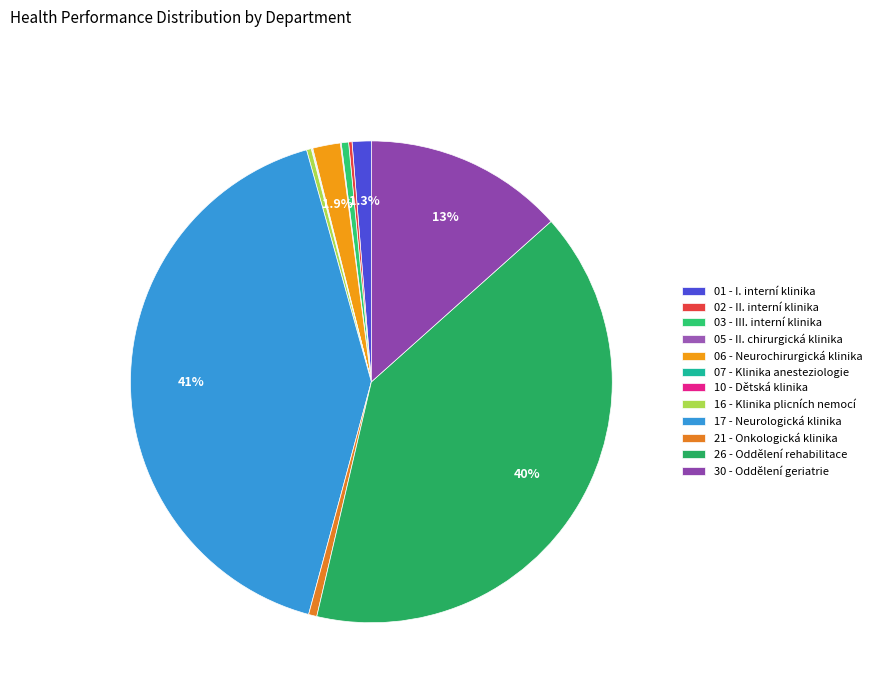

Rank the categories by value from lowest to highest.

10 - Dětská klinika, 05 - II. chirurgická klinika, 07 - Klinika anesteziologie, 02 - II. interní klinika, 16 - Klinika plicních nemocí, 03 - III. interní klinika, 21 - Onkologická klinika, 01 - I. interní klinika, 06 - Neurochirurgická klinika, 30 - Oddělení geriatrie, 26 - Oddělení rehabilitace, 17 - Neurologická klinika